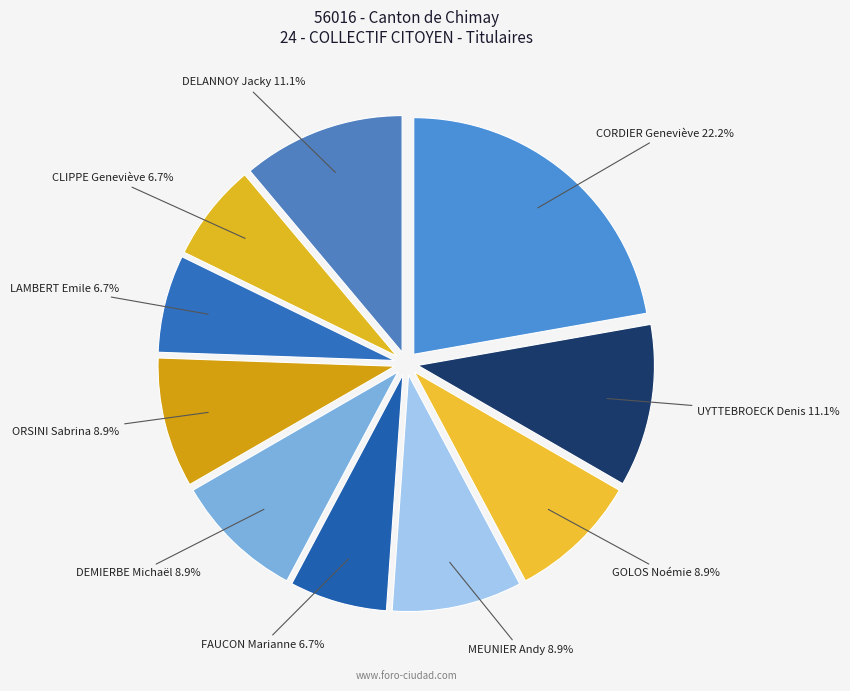

How many slices are in this pie chart?

10